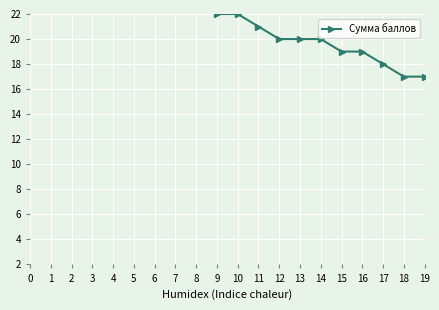

True or false: there are more than 1 points higher than both neighbors.

False